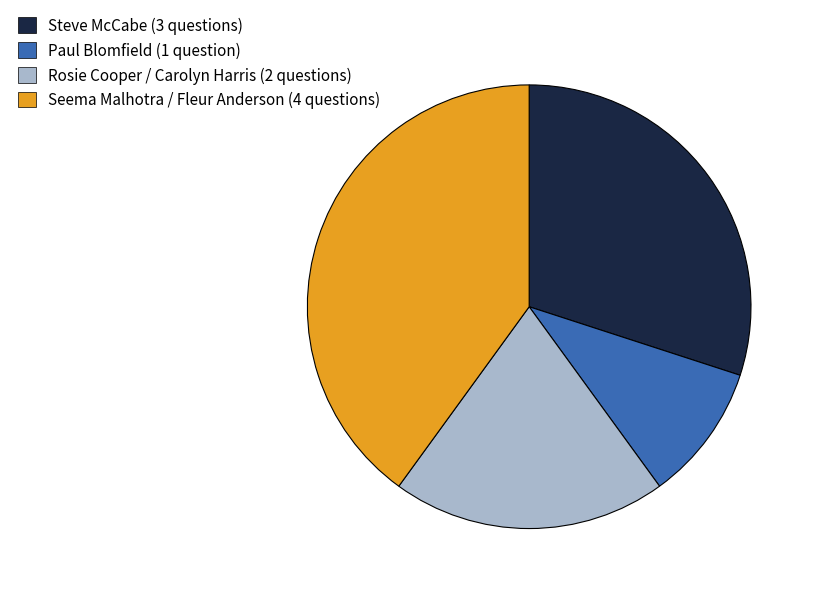

Is there any slice that represents more than half of the pie?

No